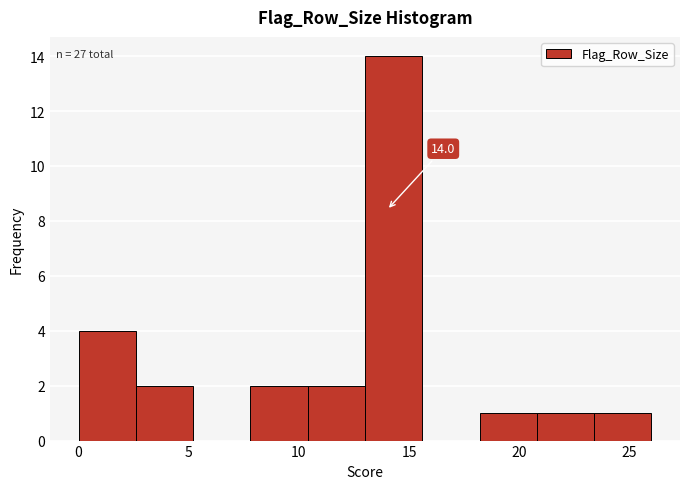

Over which range of the x-axis is the bar tallest?

13.0 to 15.6